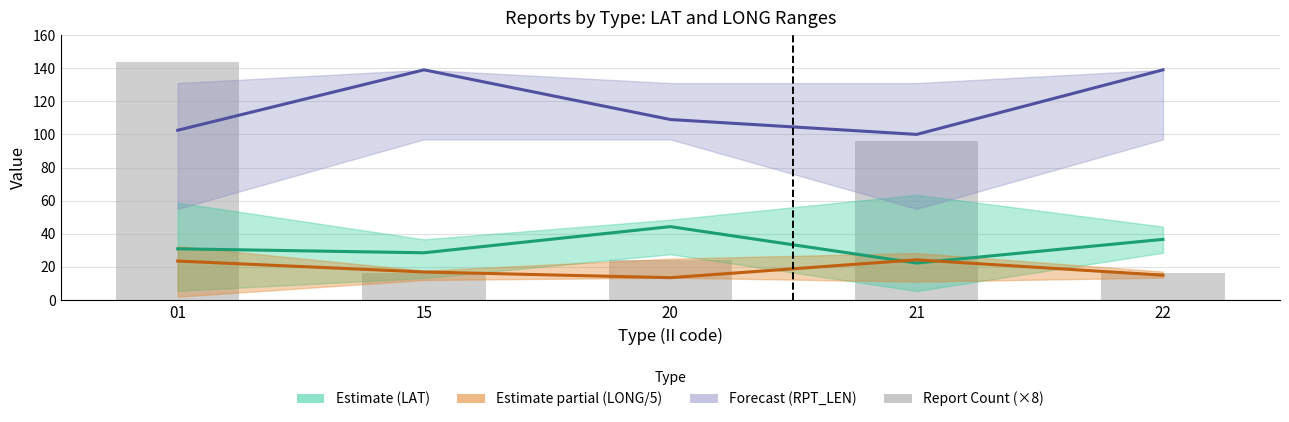

Which series has the widest spread of values?

Report Count (×8)